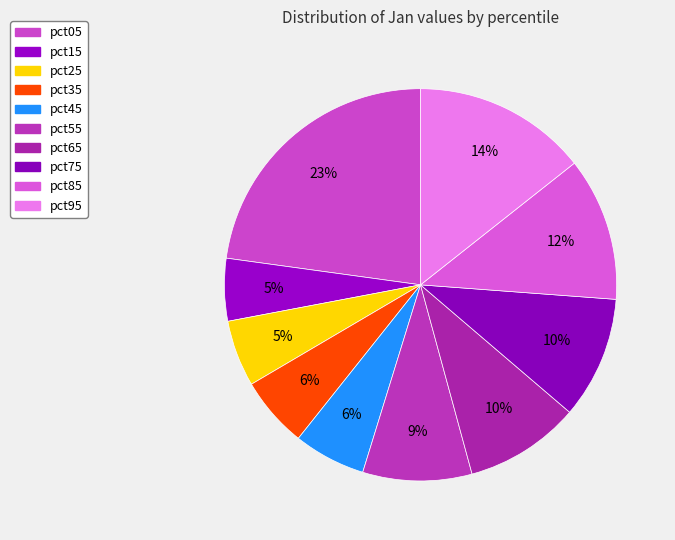

Rank the categories by value from highest to lowest.

pct05, pct95, pct85, pct75, pct65, pct55, pct45, pct35, pct25, pct15